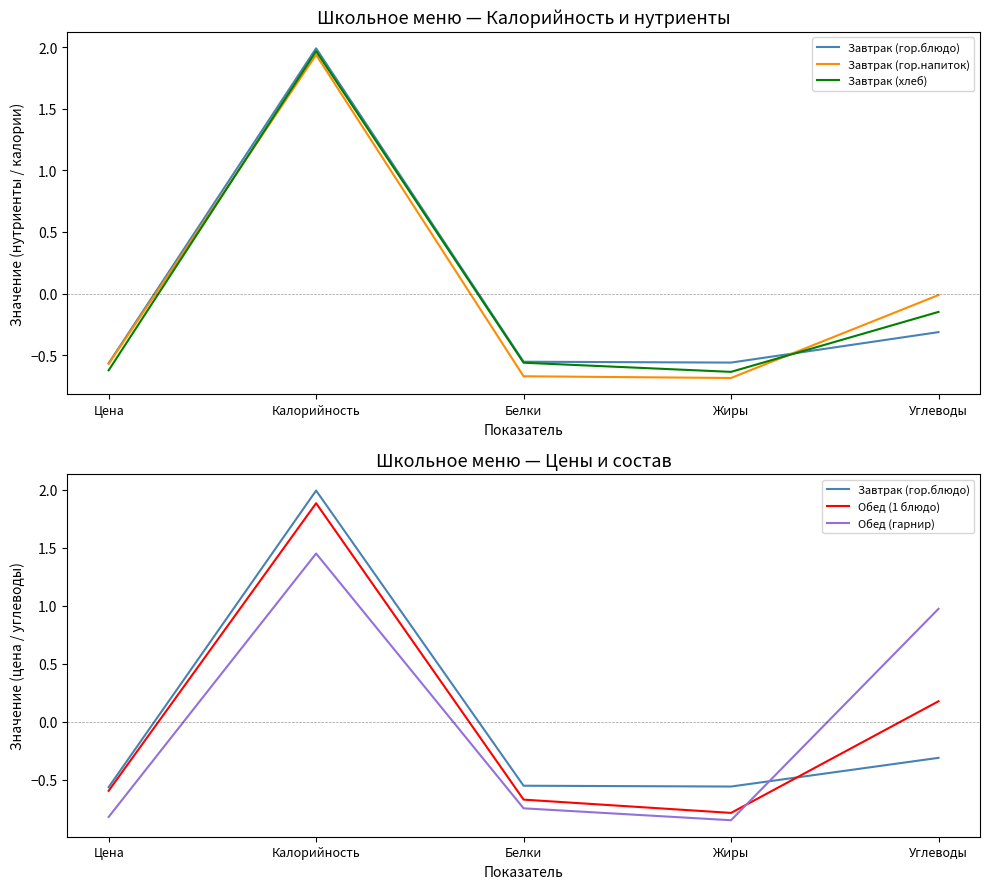

Rank the series at Углеводы from lowest to highest value.

Завтрак (гор.блюдо), Завтрак (хлеб), Завтрак (гор.напиток), Обед (1 блюдо), Обед (гарнир)